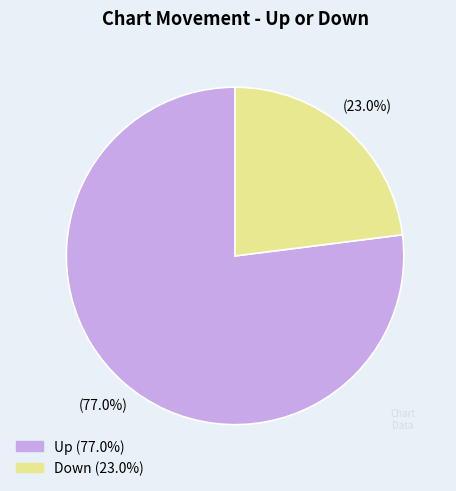

How much of the chart is everything except Up?

23.0%